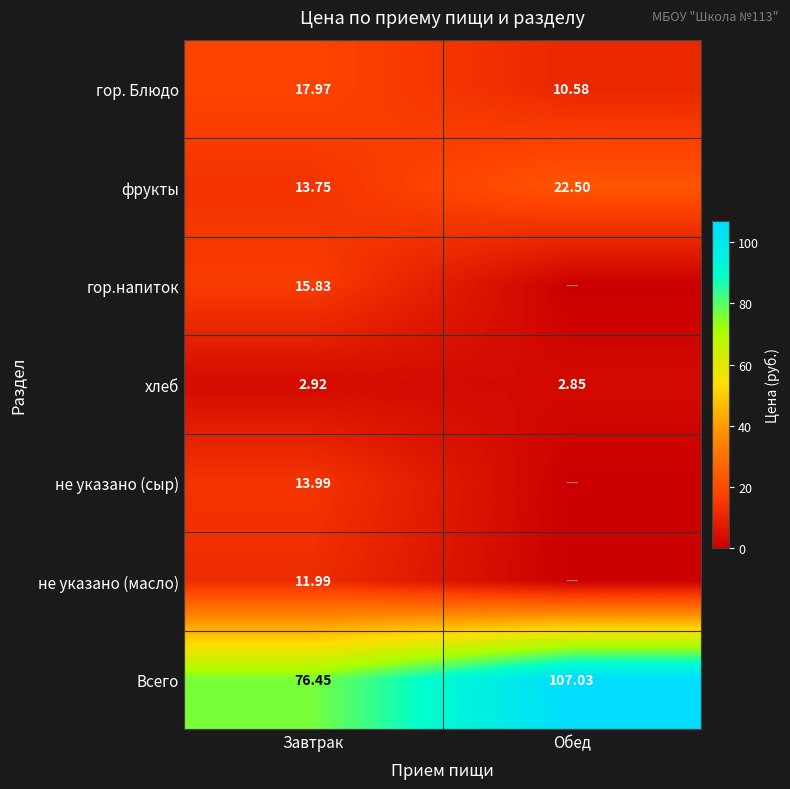

True or false: гор. Блюдо has a value of 26.1 at Завтрак.

False